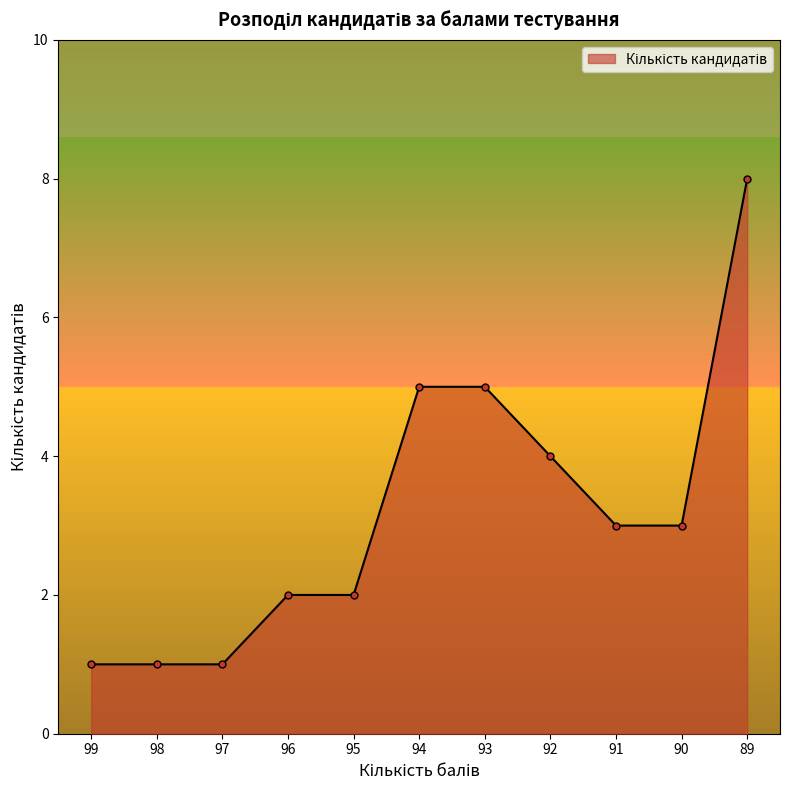

The chart shows a value of 4 at 92. True or false?

True